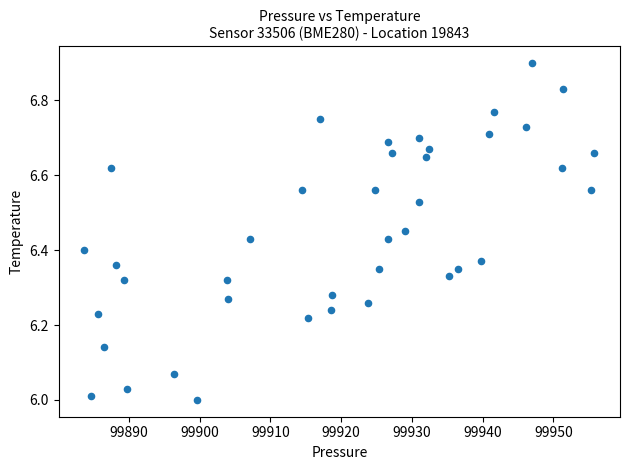

What is the range of X values (max minus min)?

72.1